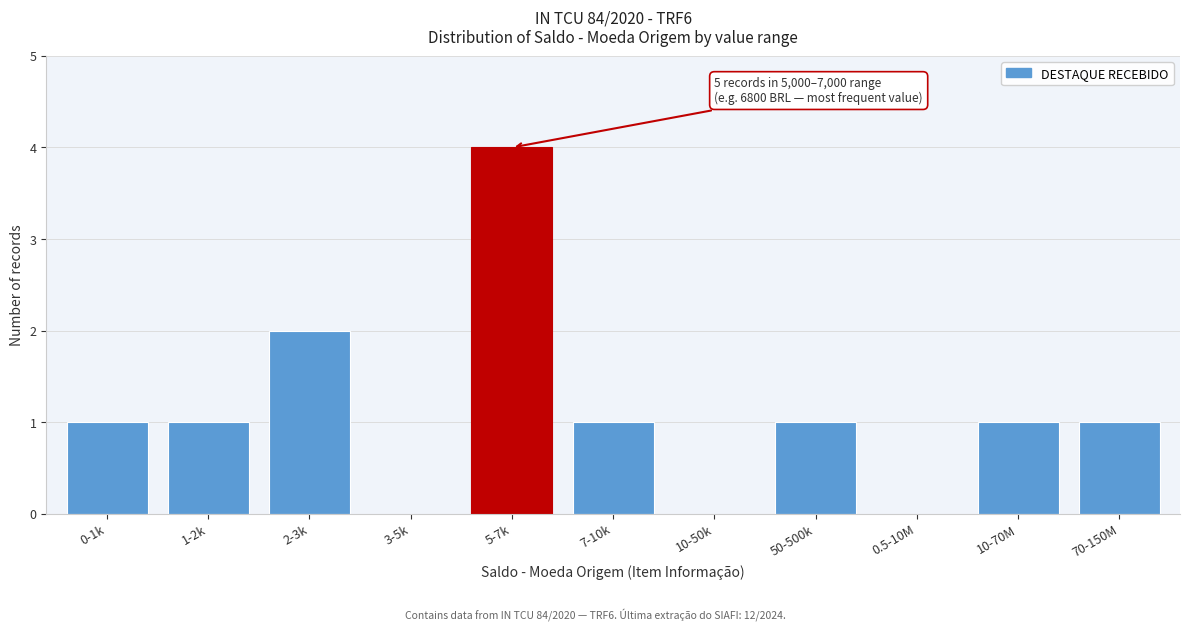

Reading left to right, extract all data points from this chart.

0-1k=1	1-2k=1	2-3k=2	3-5k=0	5-7k=4	7-10k=1	10-50k=0	50-500k=1	0.5-10M=0	10-70M=1	70-150M=1